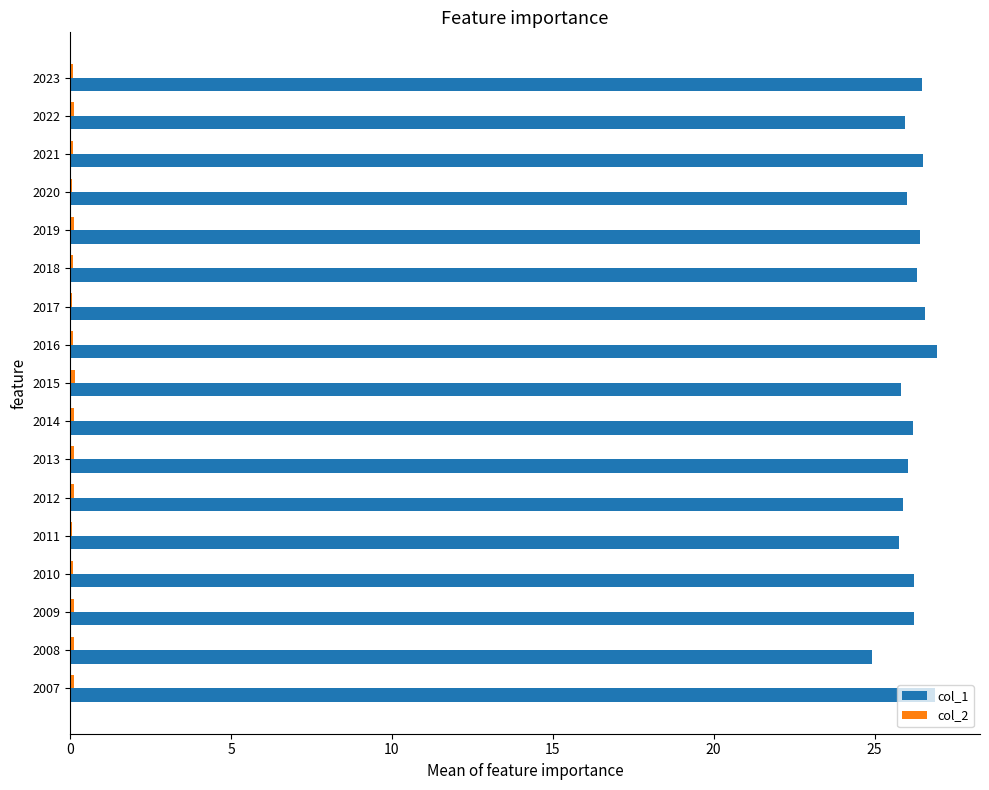

What is the sum of all col_1 values?

445.1